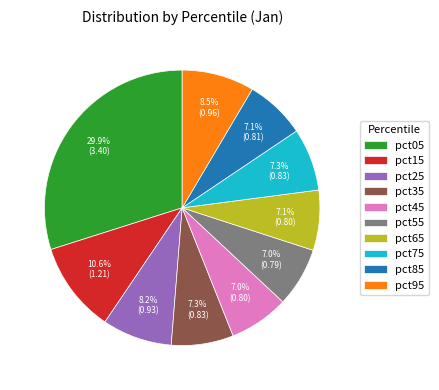

Count the number of slices in the pie.

10